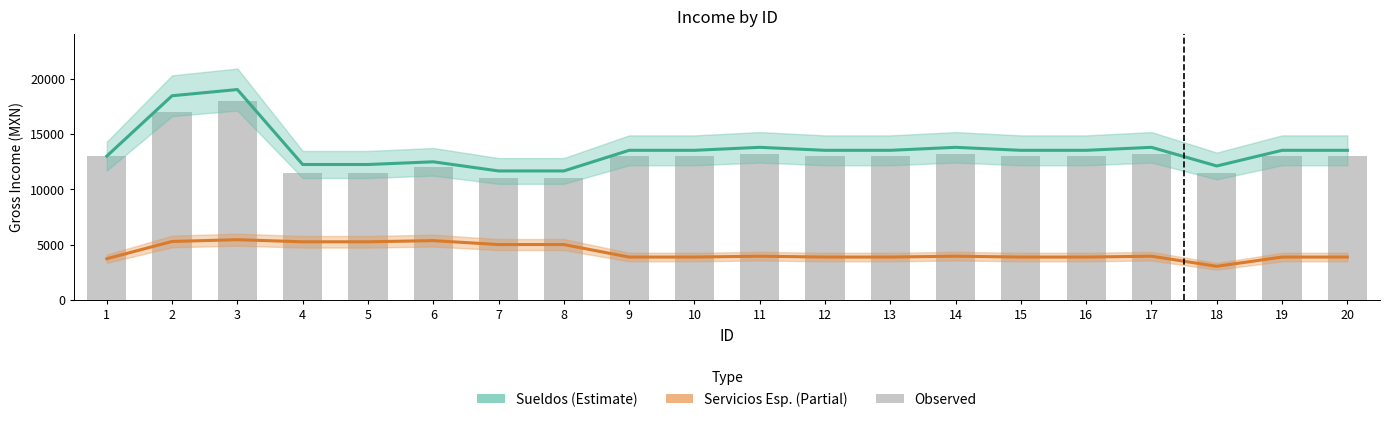

At which label is Sueldos (Estimate) closest to 15352?

11